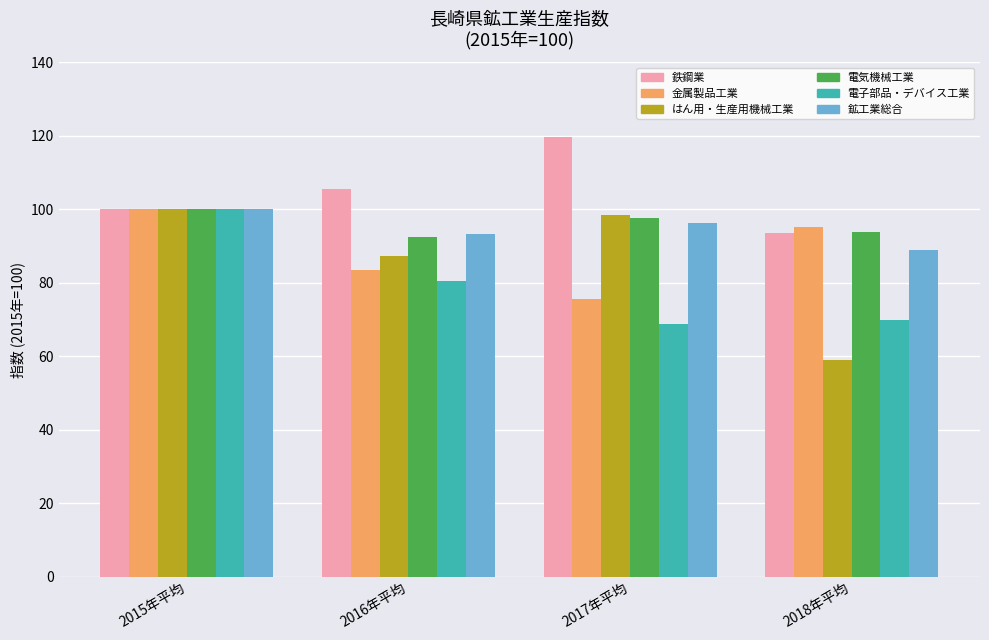

The はん用・生産用機械工業 series shows 81.9 at 2018年平均. True or false?

False